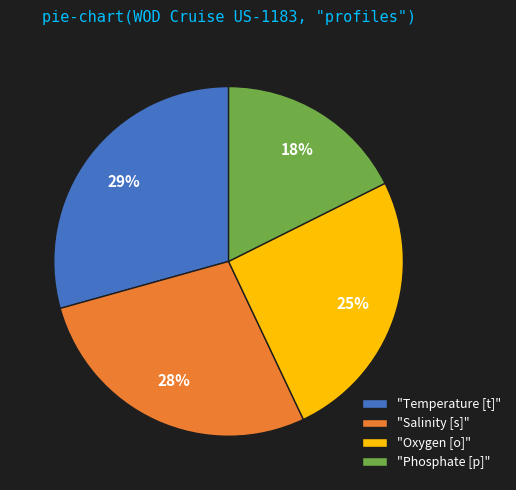

True or false: "Phosphate [p]" accounts for 10% of the total.

False